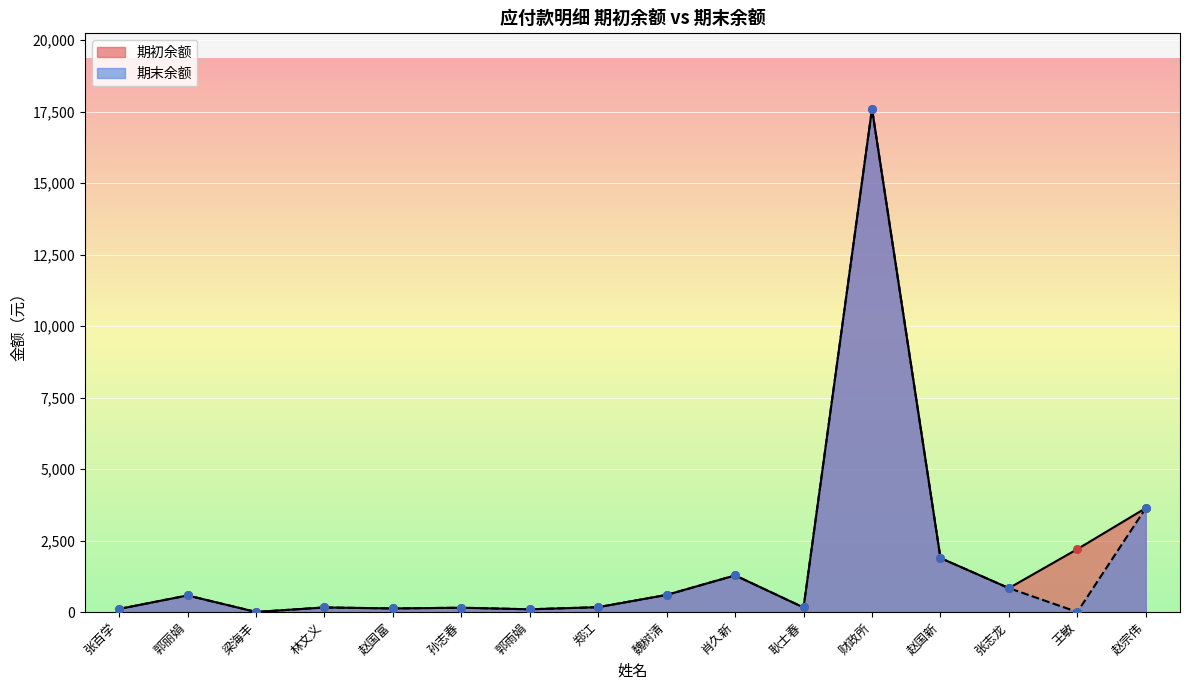

Which series has the widest spread of Y values?

期末余额